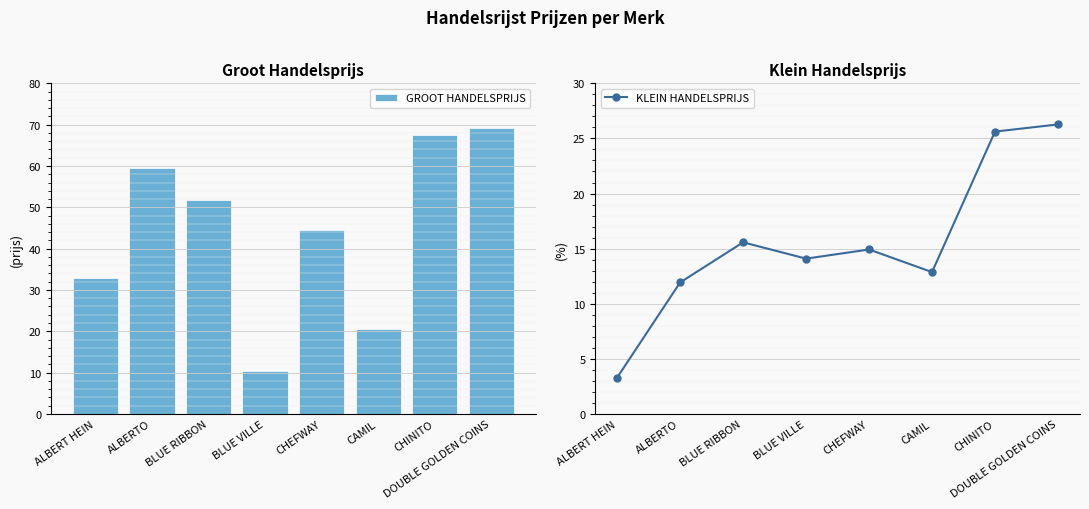

Reading left to right, extract all data points from this chart.

GROOT HANDELSPRIJS: ALBERT HEIN=33.0	ALBERTO=59.5	BLUE RIBBON=51.8	BLUE VILLE=10.3	CHEFWAY=44.6	CAMIL=20.5	CHINITO=67.4	DOUBLE GOLDEN COINS=69.1
KLEIN HANDELSPRIJS: ALBERT HEIN=3.3	ALBERTO=11.9	BLUE RIBBON=15.6	BLUE VILLE=14.1	CHEFWAY=14.9	CAMIL=12.9	CHINITO=25.6	DOUBLE GOLDEN COINS=26.3